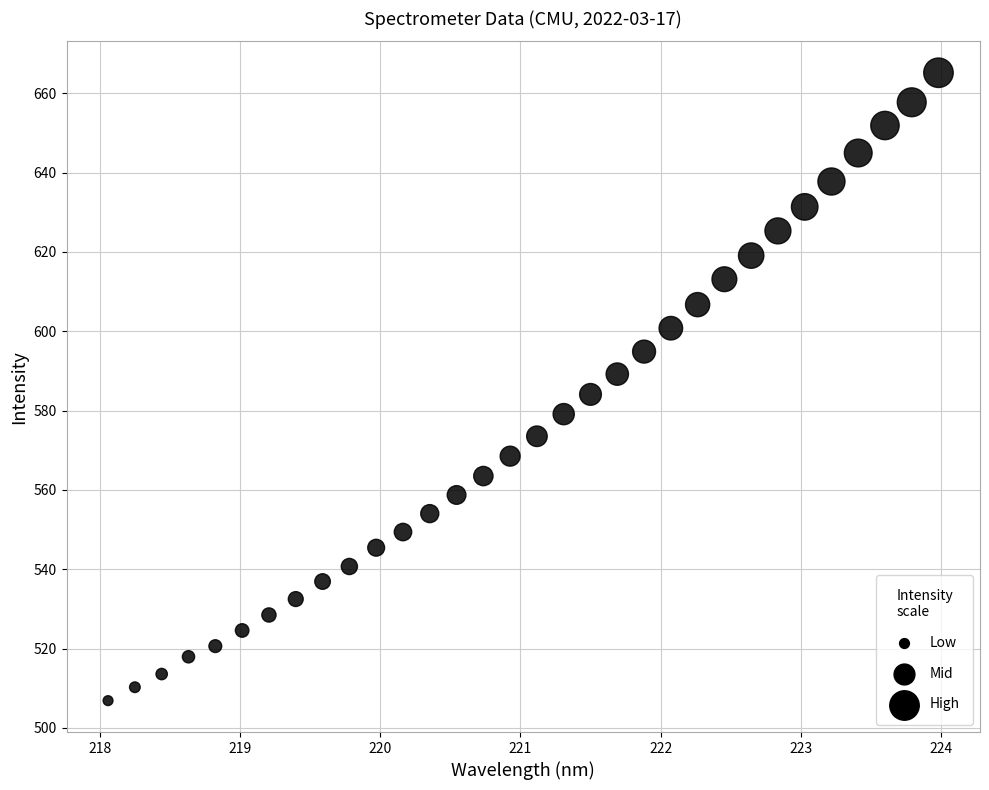

What is the range of X values (max minus min)?

5.9